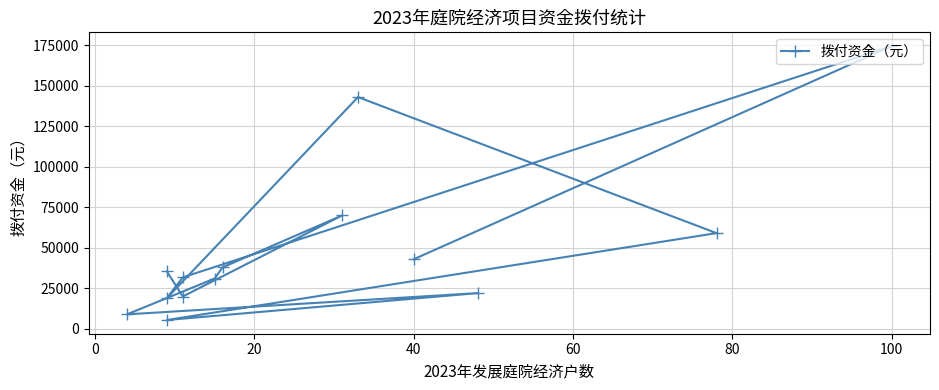

The value at 11 is 55955. True or false?

False